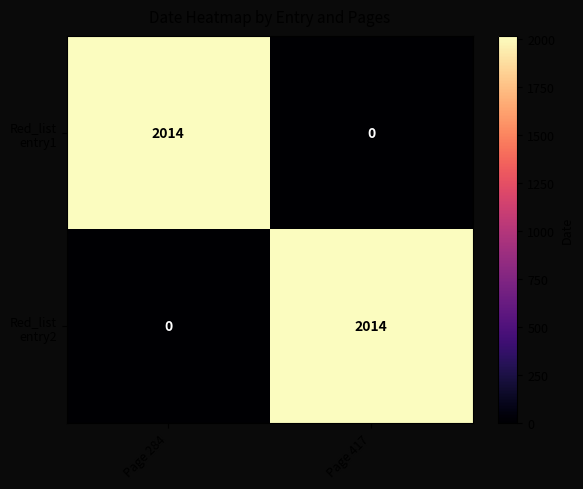

What is the total value across all series at Page 417?

2014